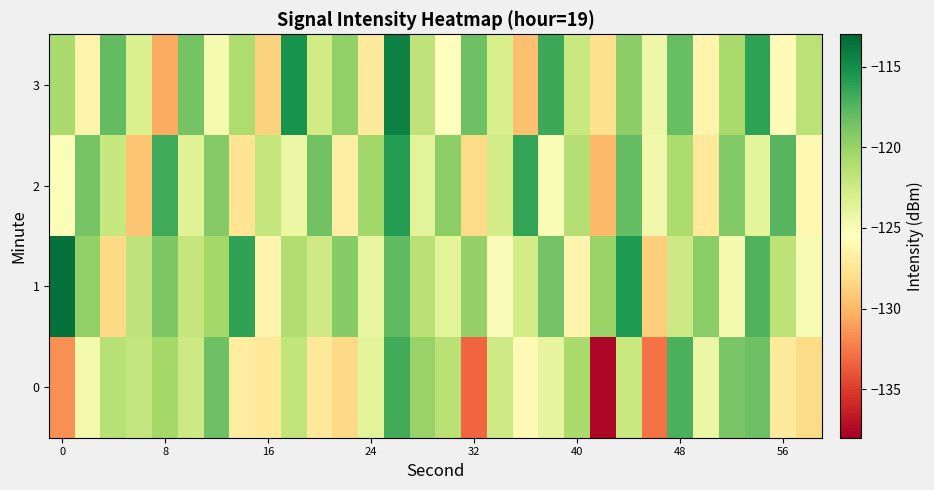

How many categories are shown in the chart?

30